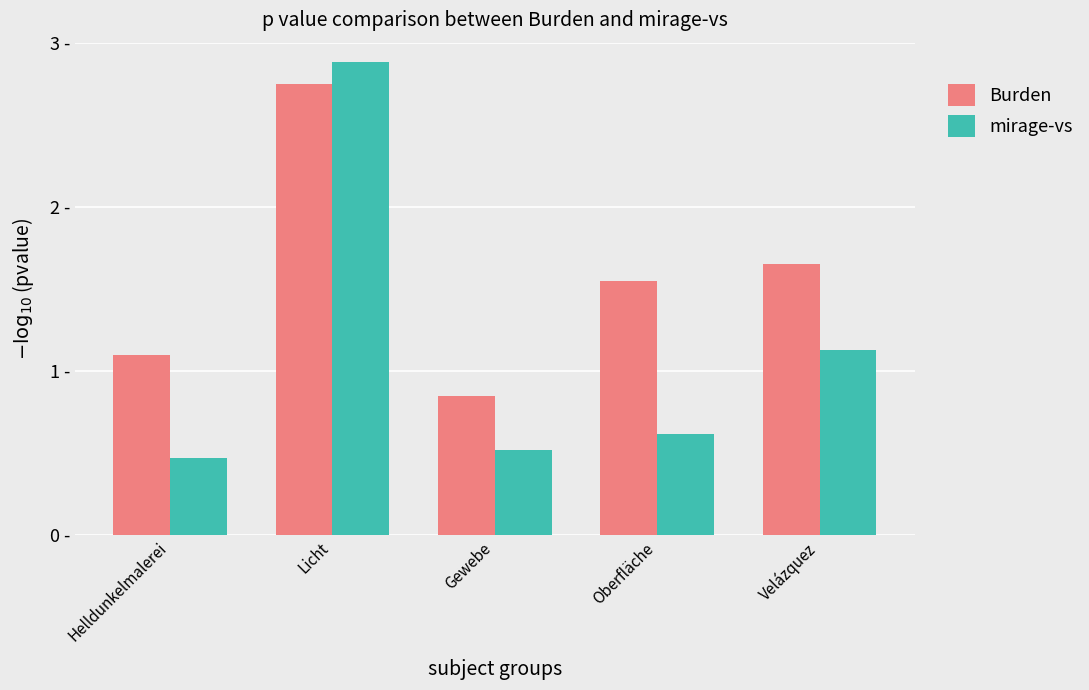

What are all the series names shown in the legend?

Burden, mirage-vs